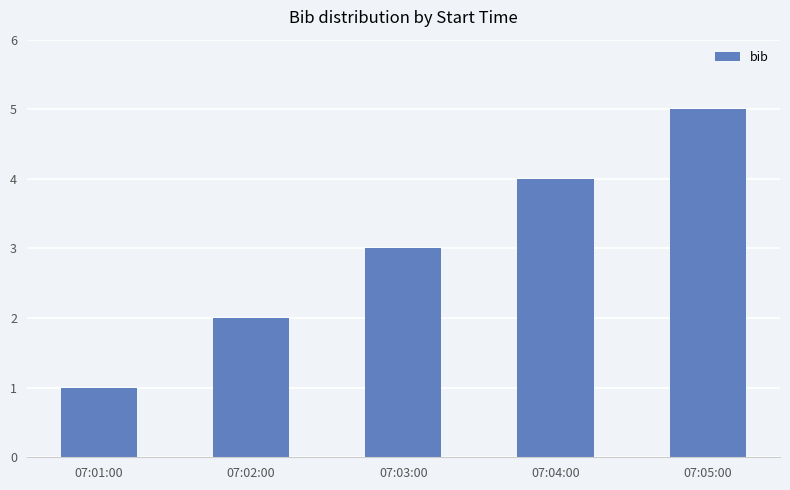

How many bars are there in total?

5